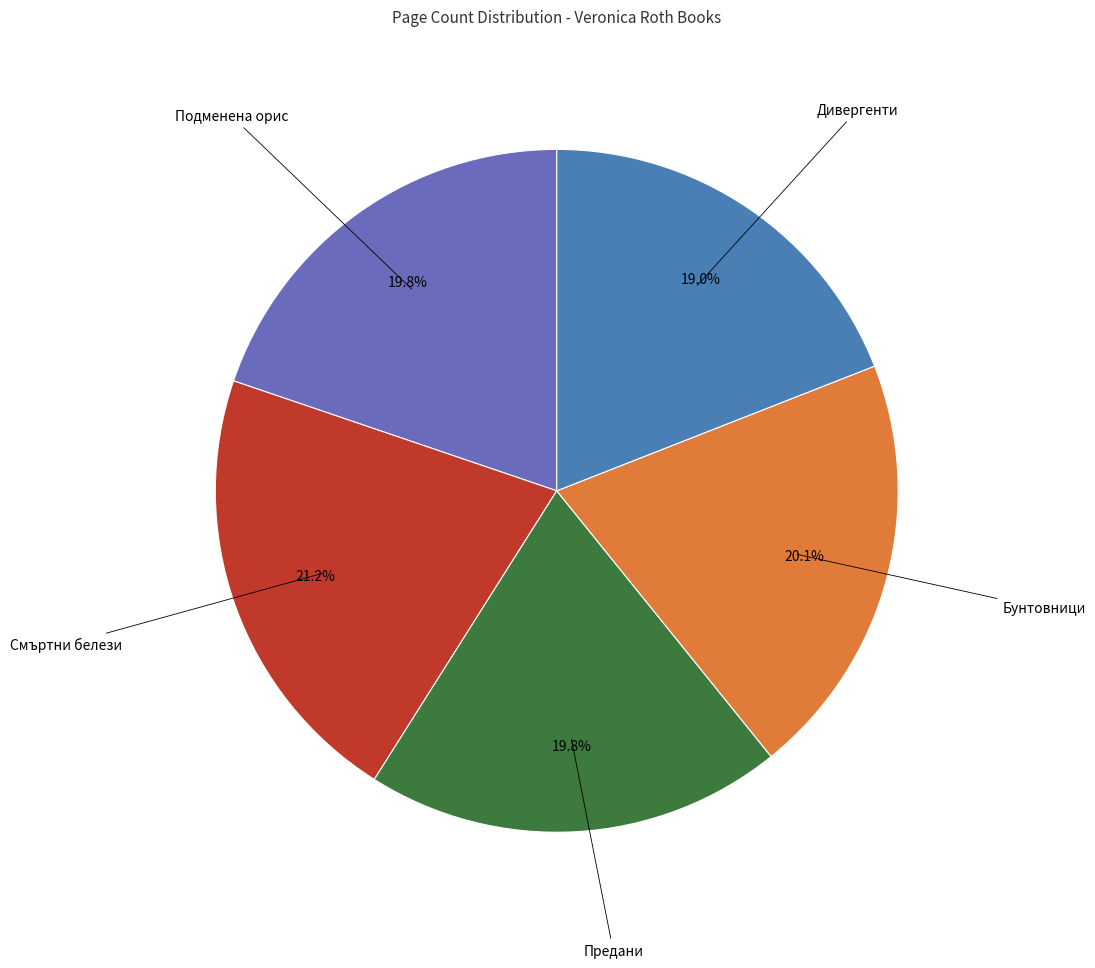

How many slices are in this pie chart?

5